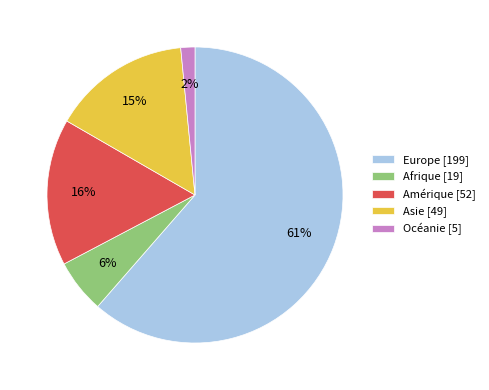

Combined, do Europe and Afrique account for over 50%?

Yes